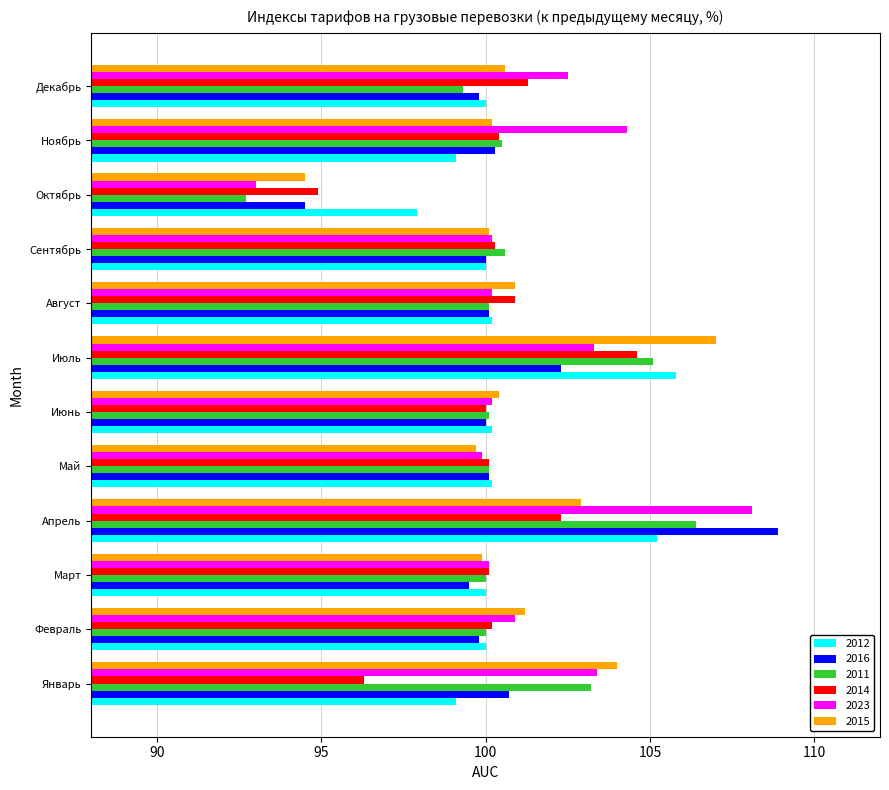

What is the sum of all 2016 values?

1206.0